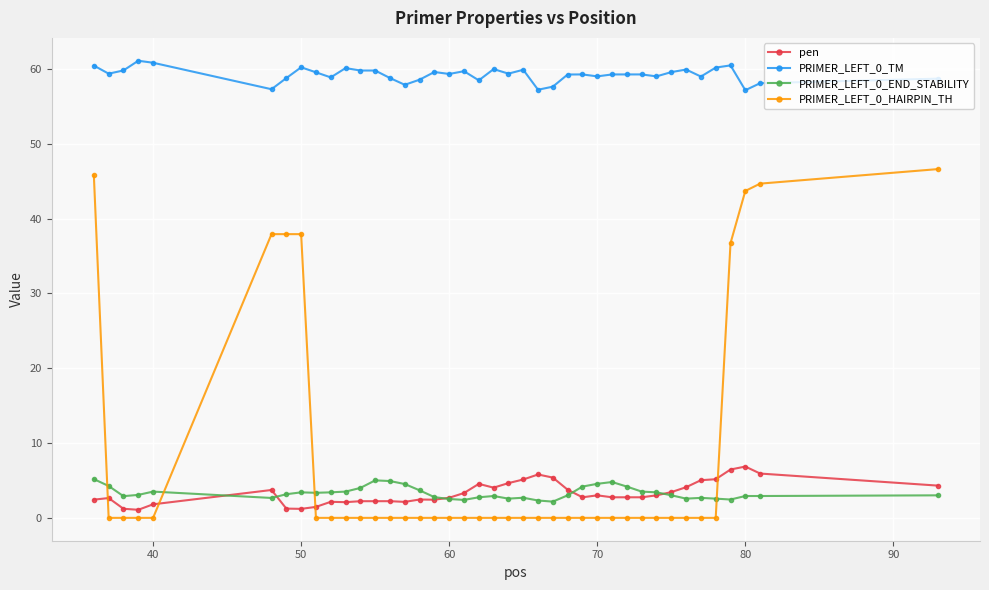

What is the sum of all PRIMER_LEFT_0_TM values?

2369.1